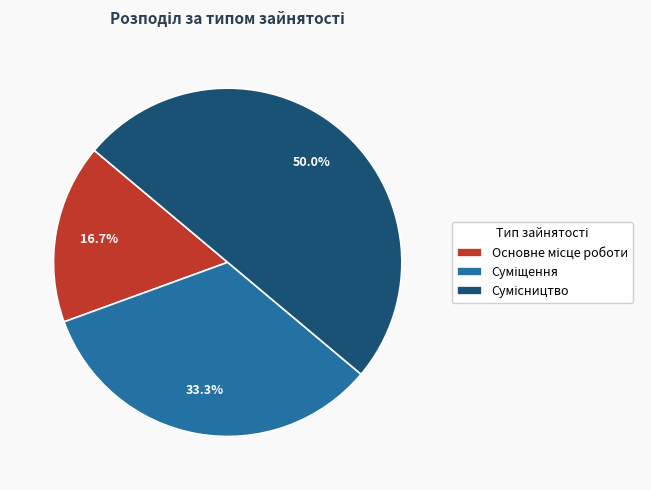

Is there a majority slice in this chart?

No